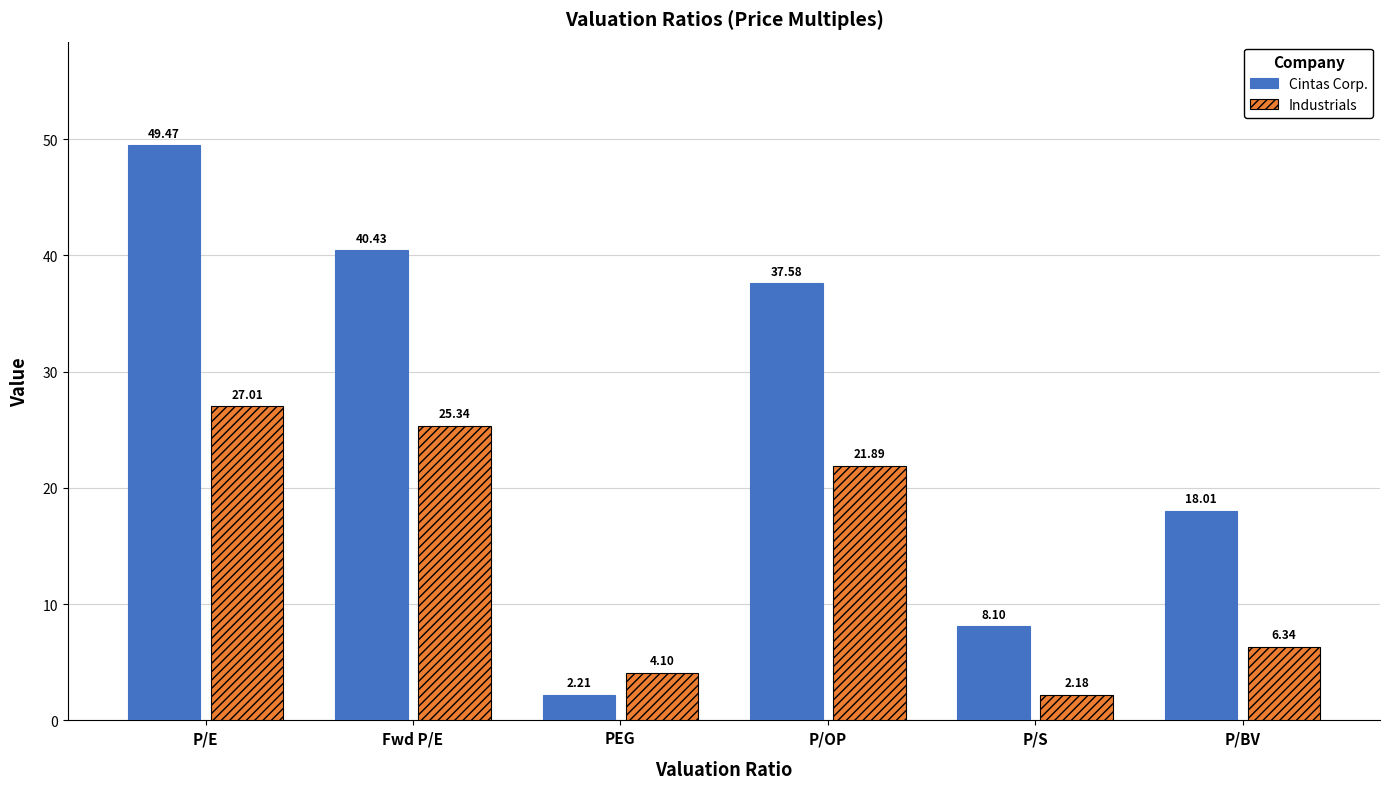

What is the average value of the Cintas Corp. series?

26.0